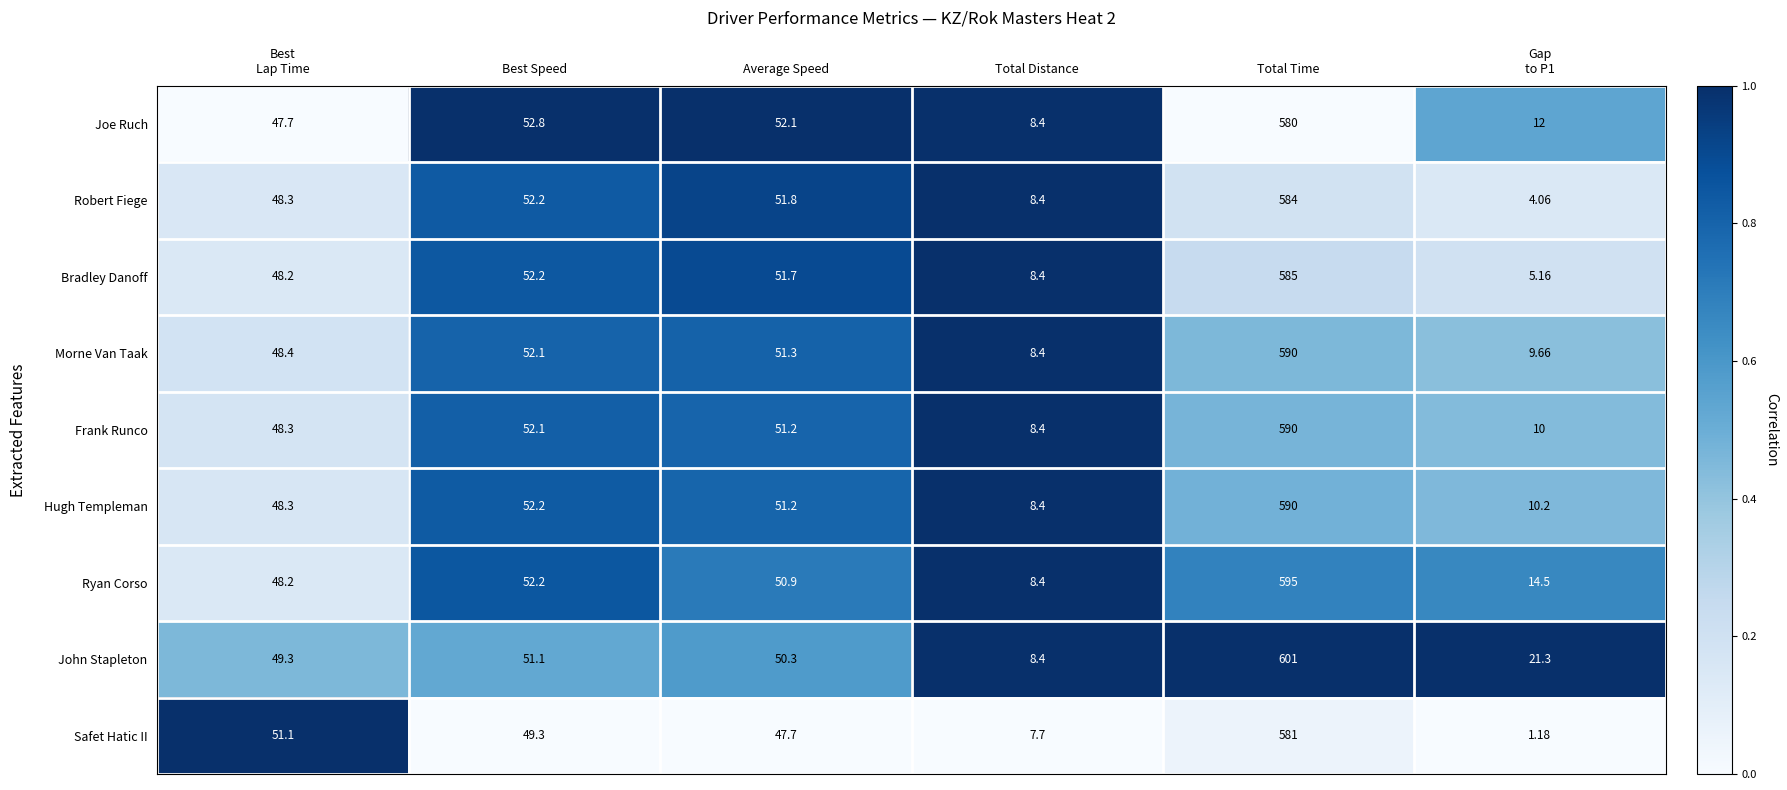

Which series has the widest spread of values?

John Stapleton